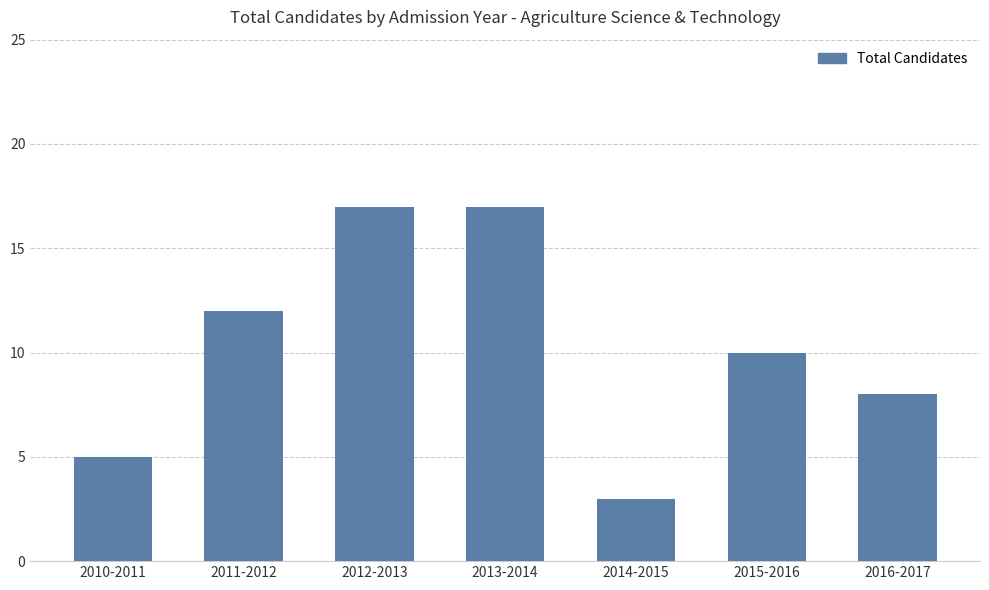

Reading left to right, transcribe all the data shown in this chart.

5	12	17	17	3	10	8